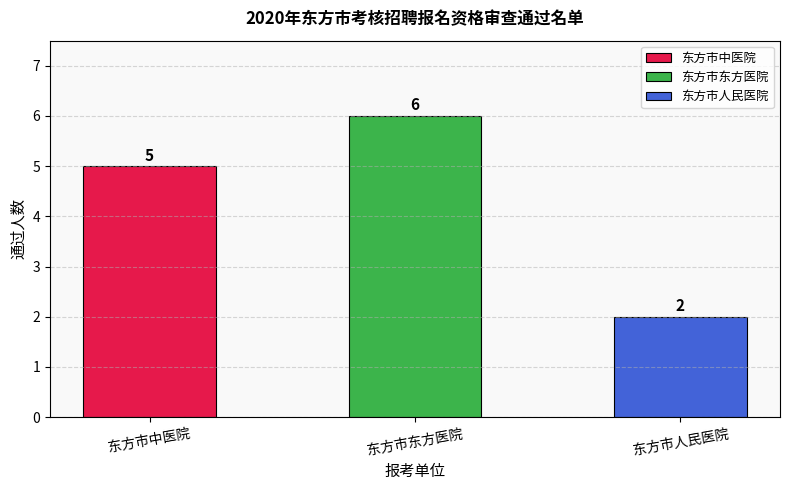

Are the bars grouped side by side (vs. stacked)?

No